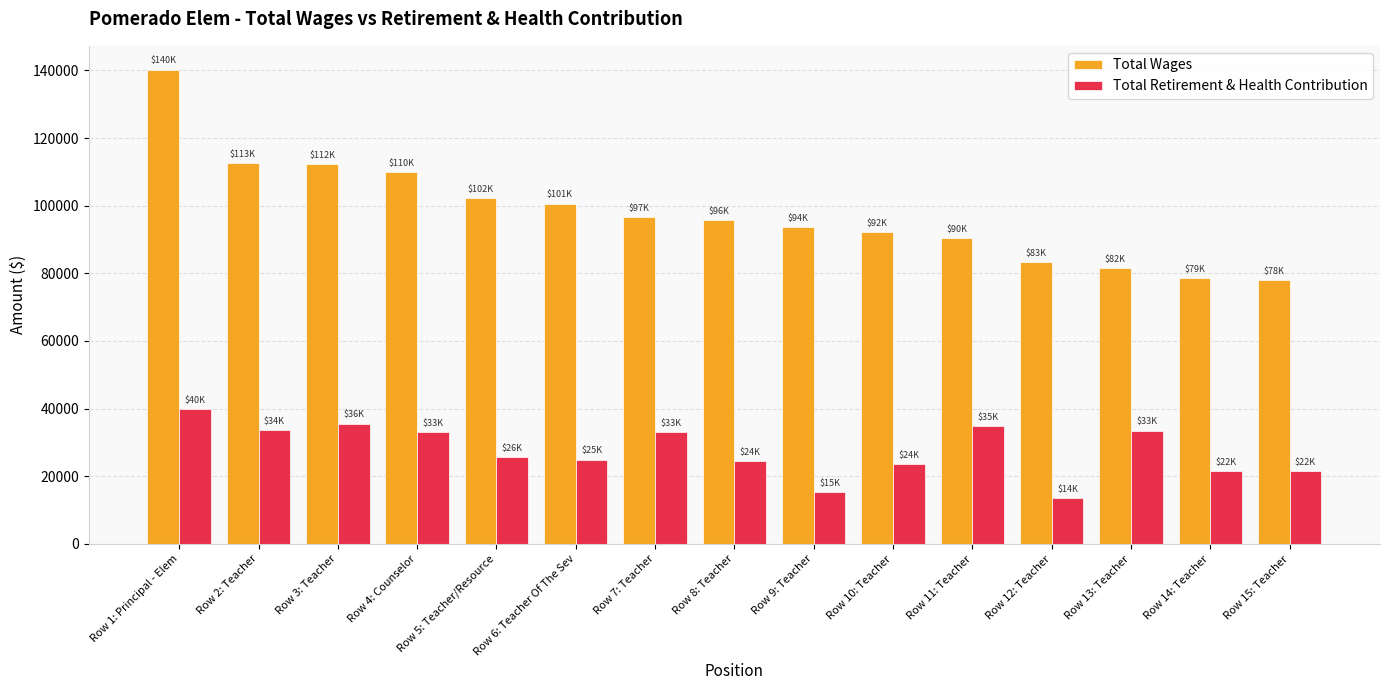

What position from the right is Row 15: Teacher?

1